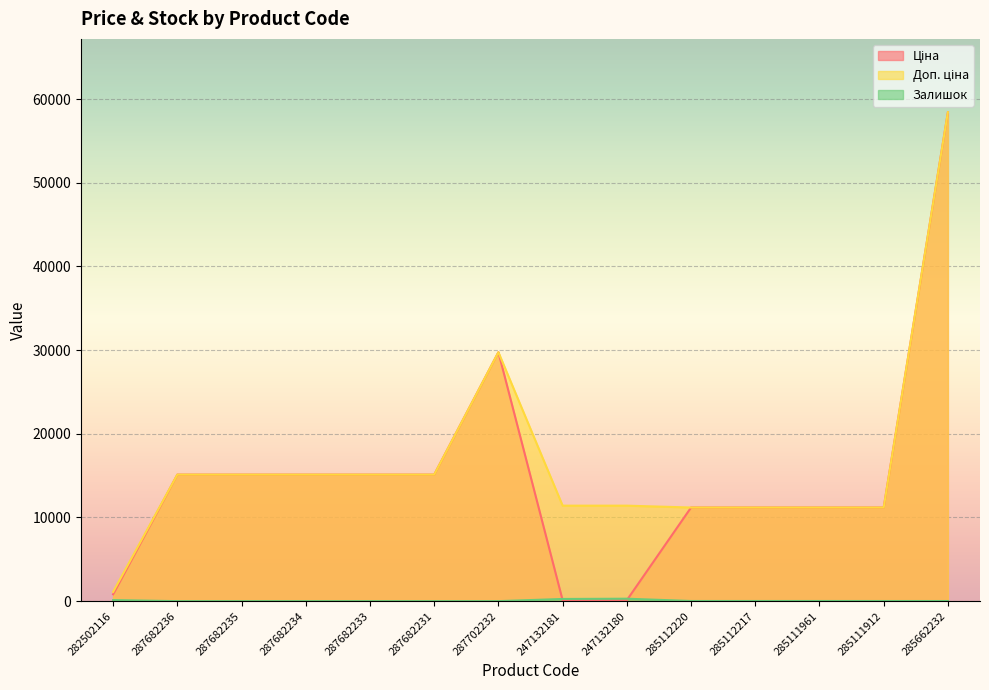

Where is Доп. ціна nearest to the value 29767?

287702232